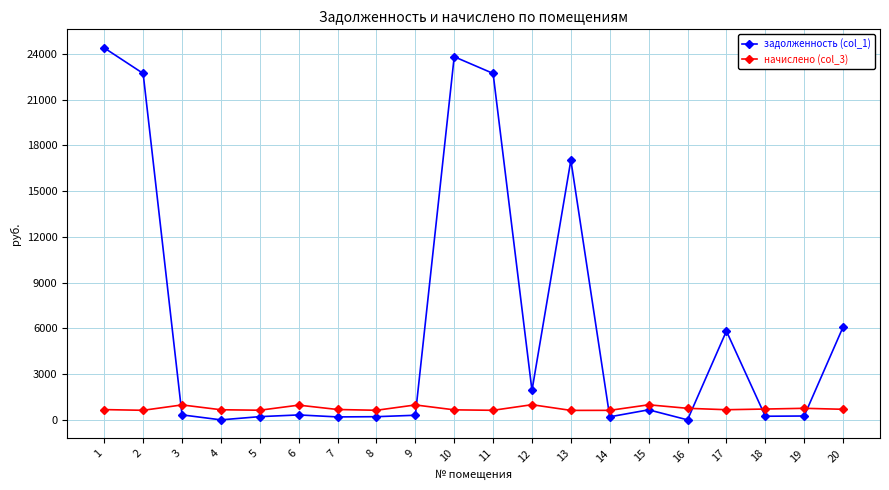

The value of начислено (col_3) at 16 is 756.8. True or false?

True